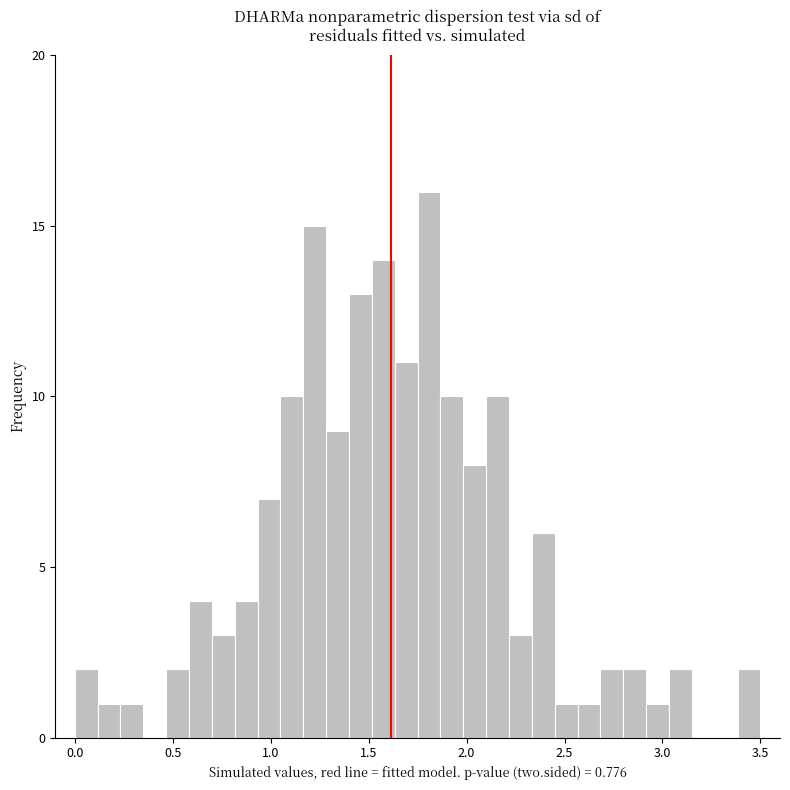

Read against the x-axis, roughly where is the centre of the tallest bar?

1.80